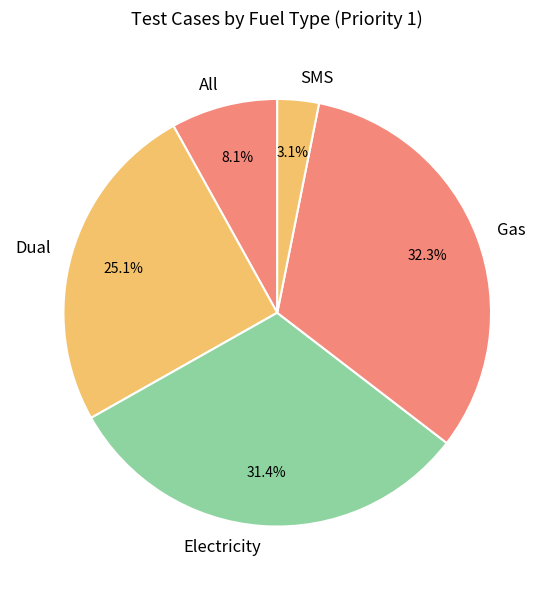

Which has a higher value, Dual or All?

Dual